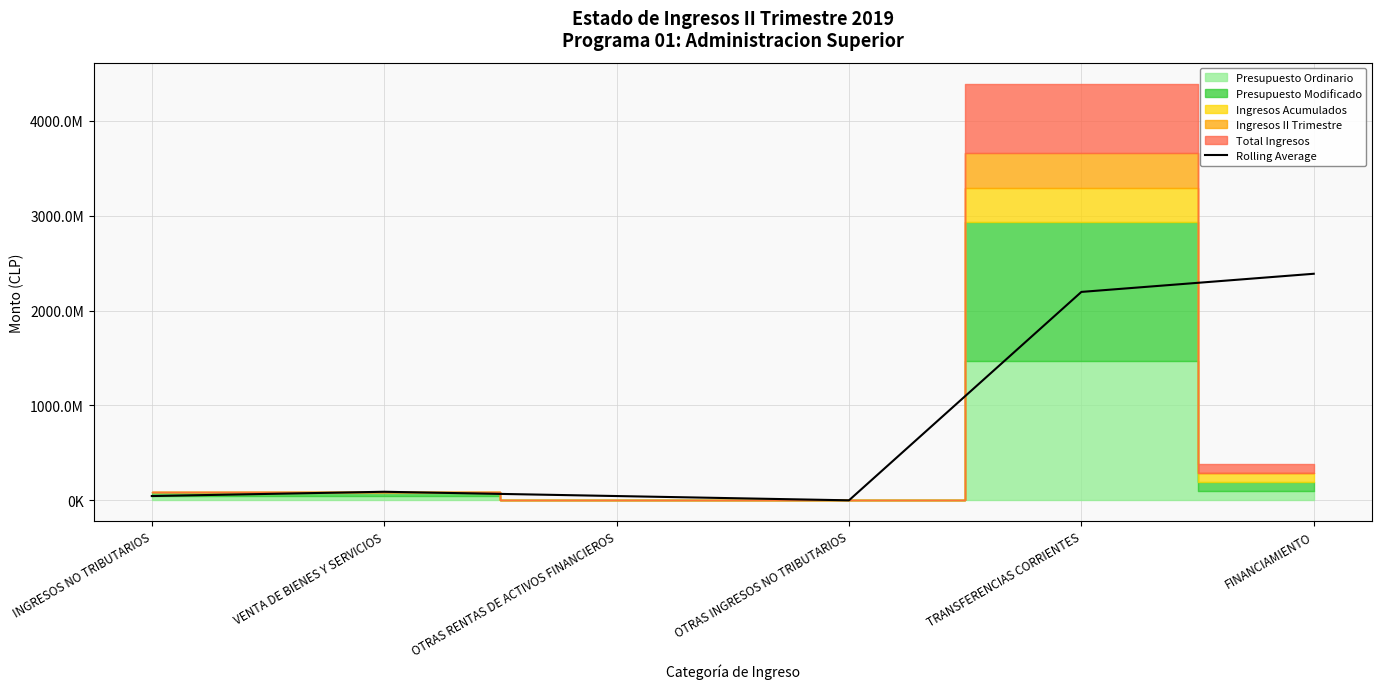

How many lines are shown in the chart?

1